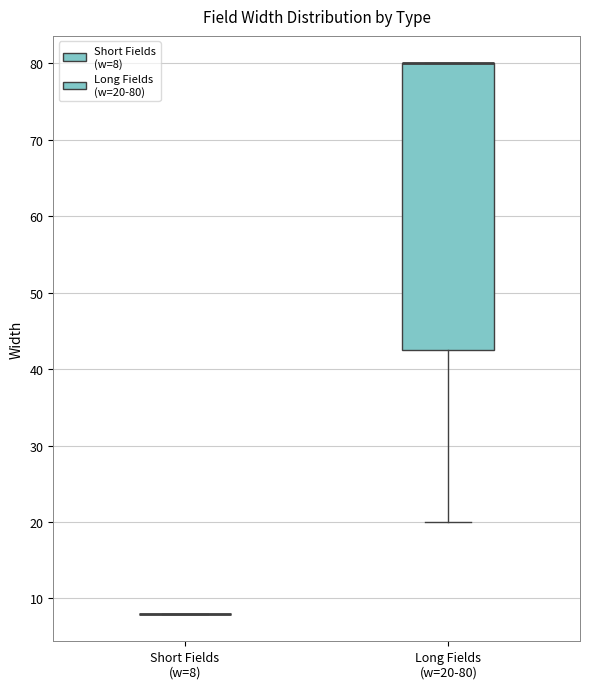

Reading left to right, read every box against the y-axis: the position of its median line, the range the box covers, and the ends of its whiskers. The values are not printed on the chart, so give them approximately, as read against the axis.

Short Fields (w=8): box collapsed to a line at 8, whiskers 8 to 8
Long Fields (w=20-80): median 80 (drawn on the box's upper edge), box 43 to 80, whiskers 20 to 80